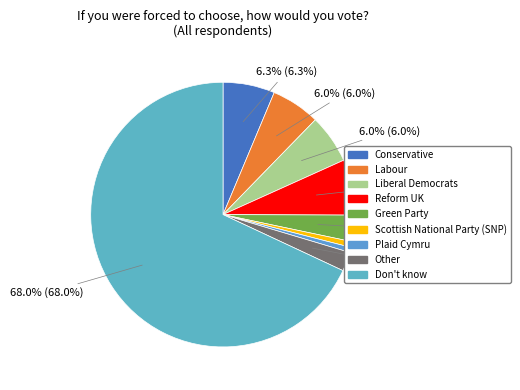

To the nearest percent, what percentage of the pie is Don't know?

68%